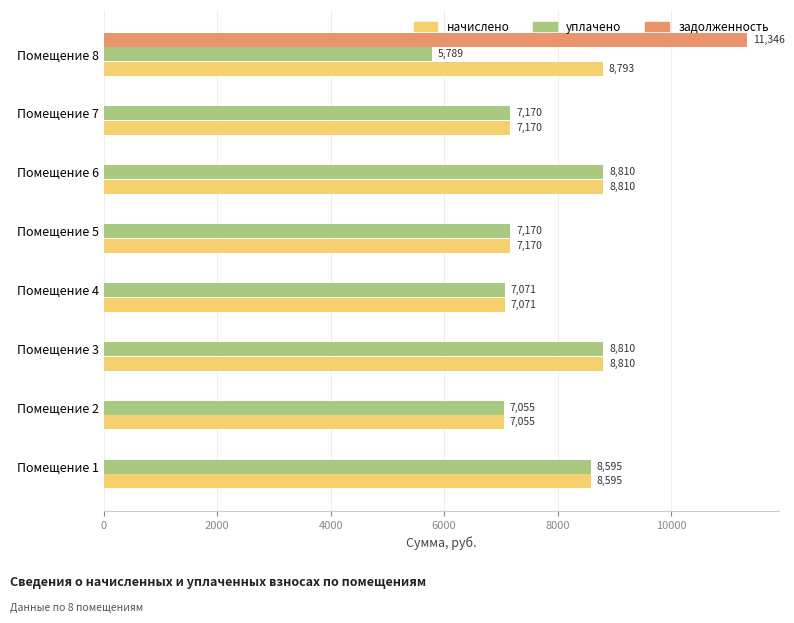

Which series has the largest total across all categories?

начислено